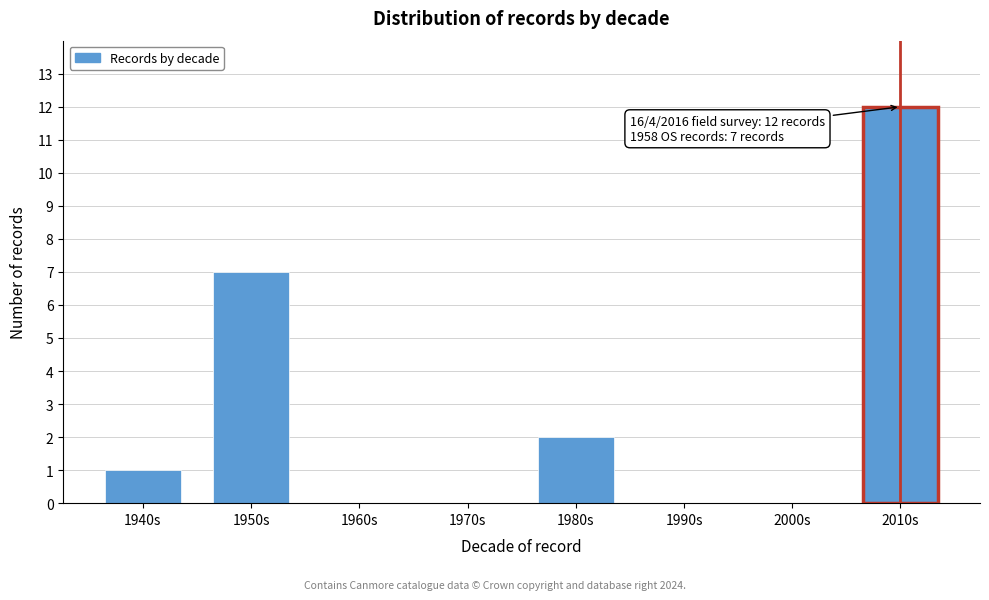

Reading left to right, extract all data points from this chart.

1940s=1	1950s=7	1960s=0	1970s=0	1980s=2	1990s=0	2000s=0	2010s=12